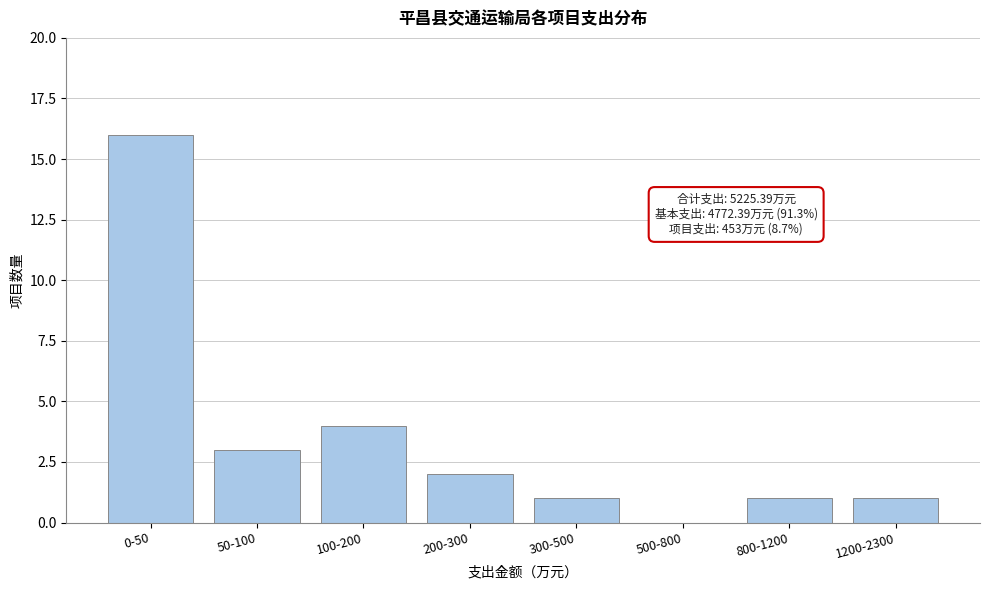

Reading left to right, list all the values displayed in this chart.

0-50=16	50-100=3	100-200=4	200-300=2	300-500=1	500-800=0	800-1200=1	1200-2300=1